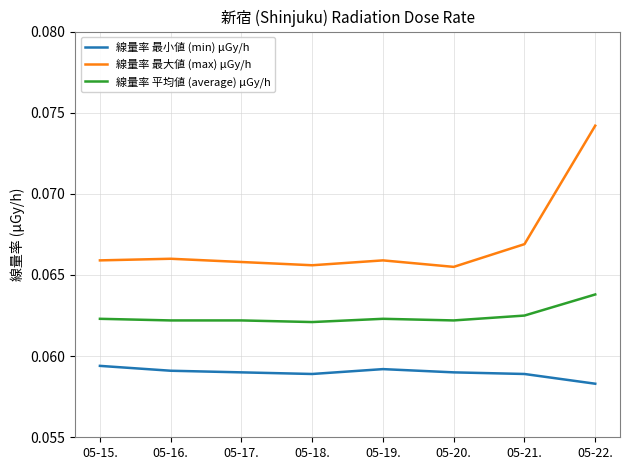

Does the chart have visible grid lines?

Yes